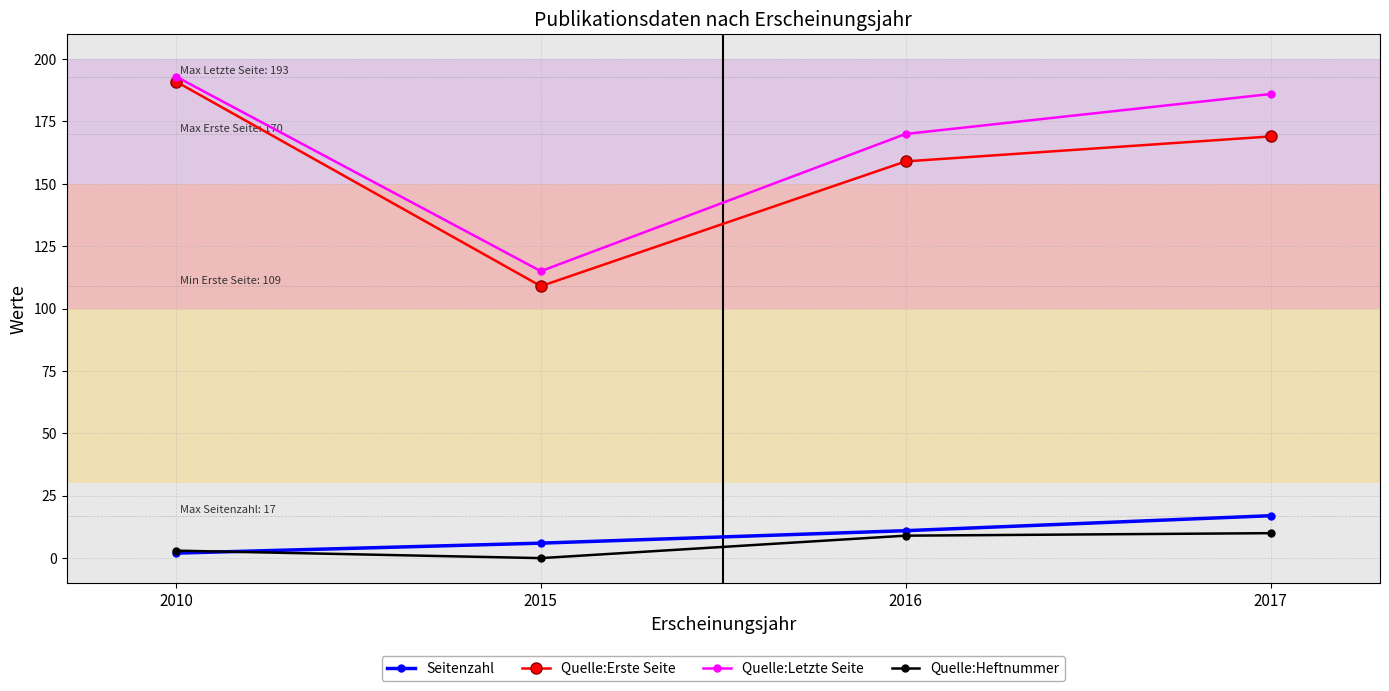

The value of Quelle:Letzte Seite at 2017 is 322. True or false?

False